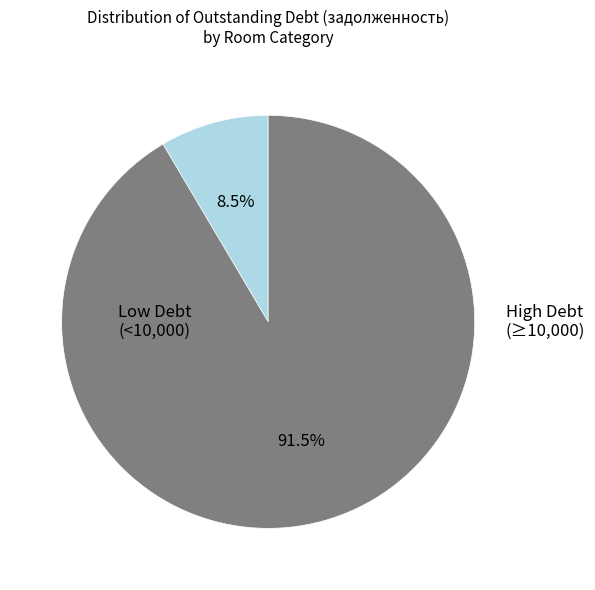

To the nearest percent, what is the average slice percentage?

50%